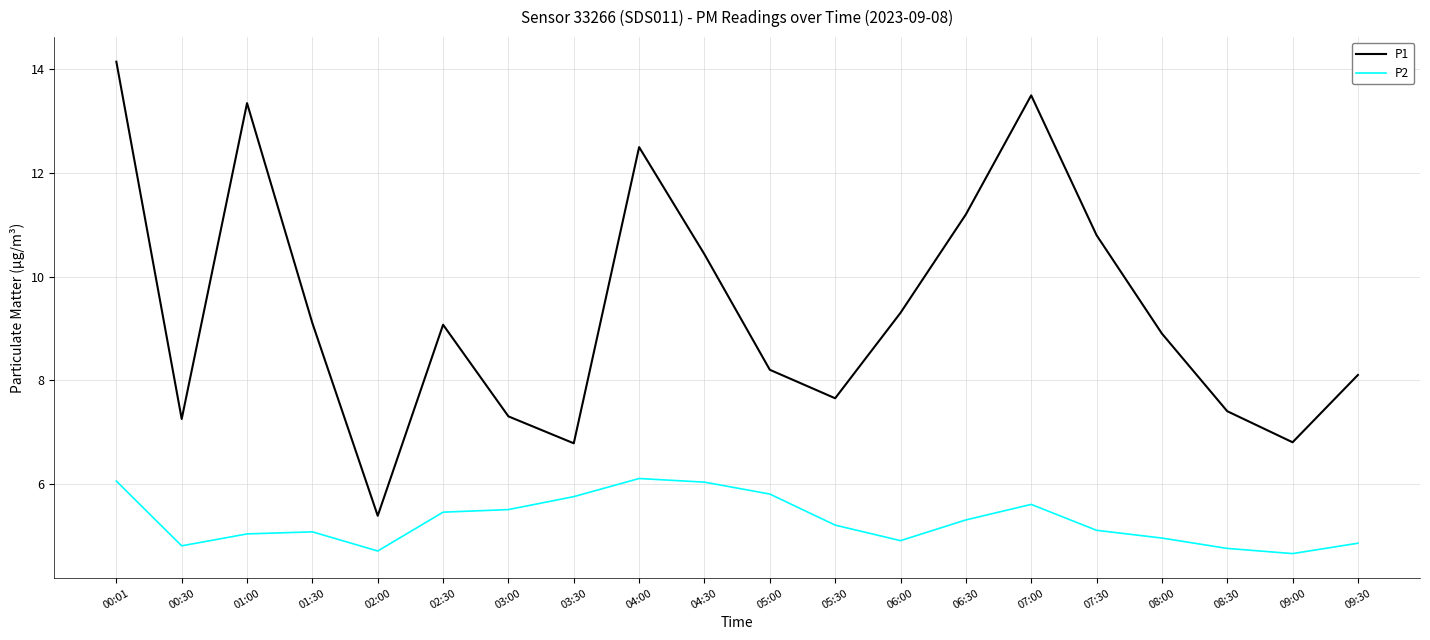

The P2 series shows 5.0 at 08:00. True or false?

True